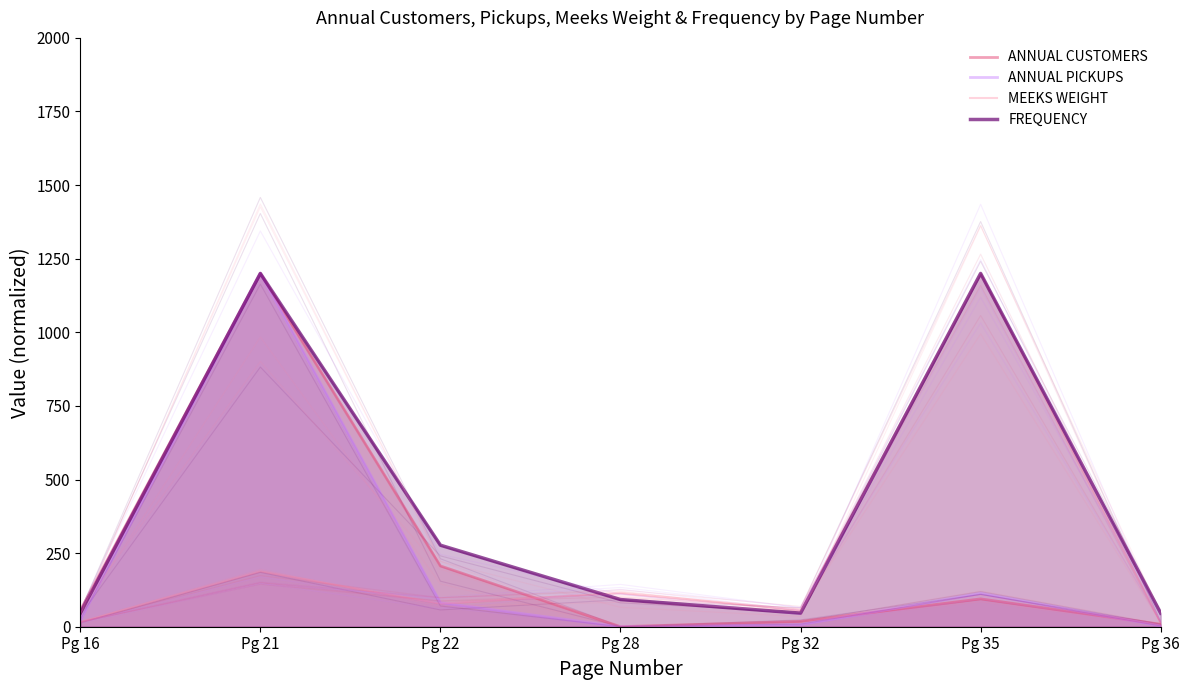

The value of FREQUENCY at Pg 28 is 120.8. True or false?

False